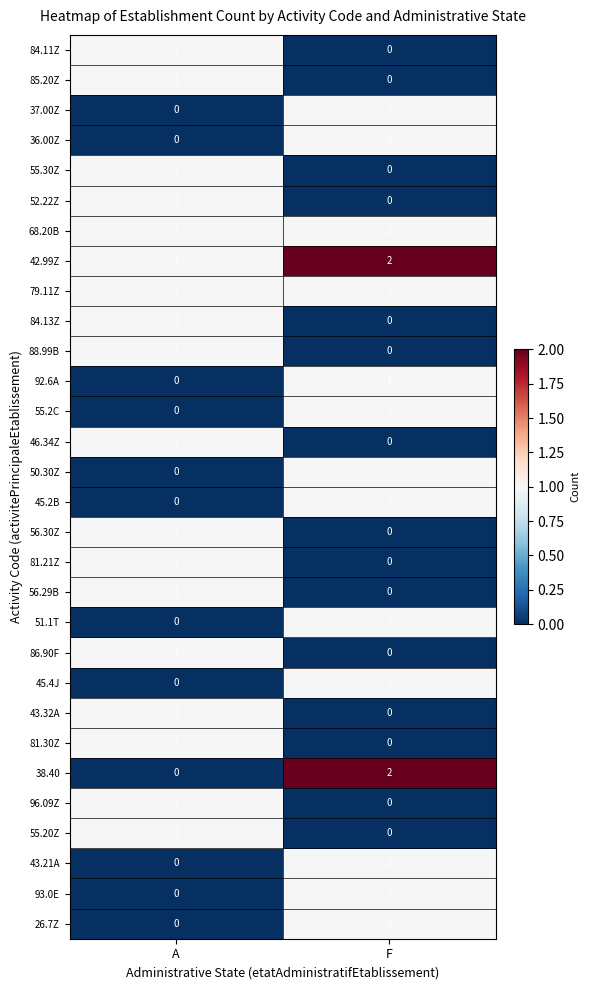

Between A and F, which series saw the biggest shift?

38.40